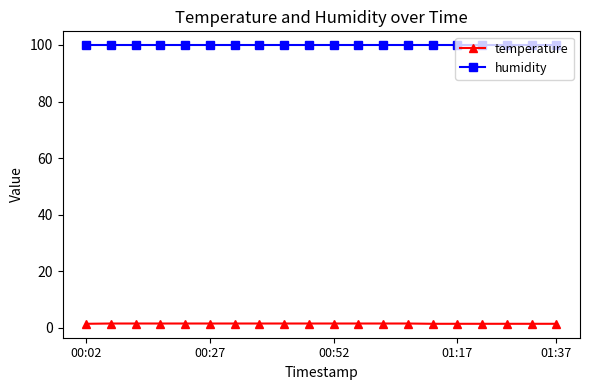

What is the value of the humidity point at the 18th from the left?

99.9